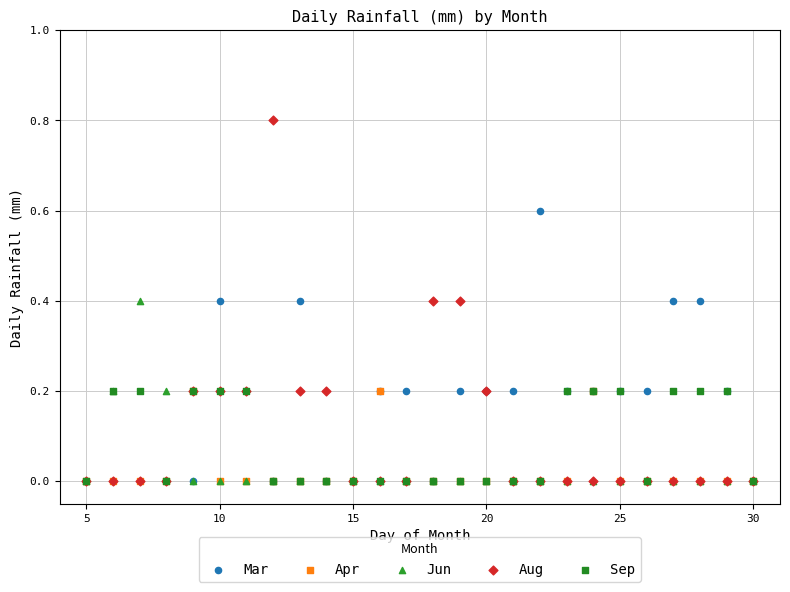

What are all the series names shown in the legend?

Mar, Apr, Jun, Aug, Sep